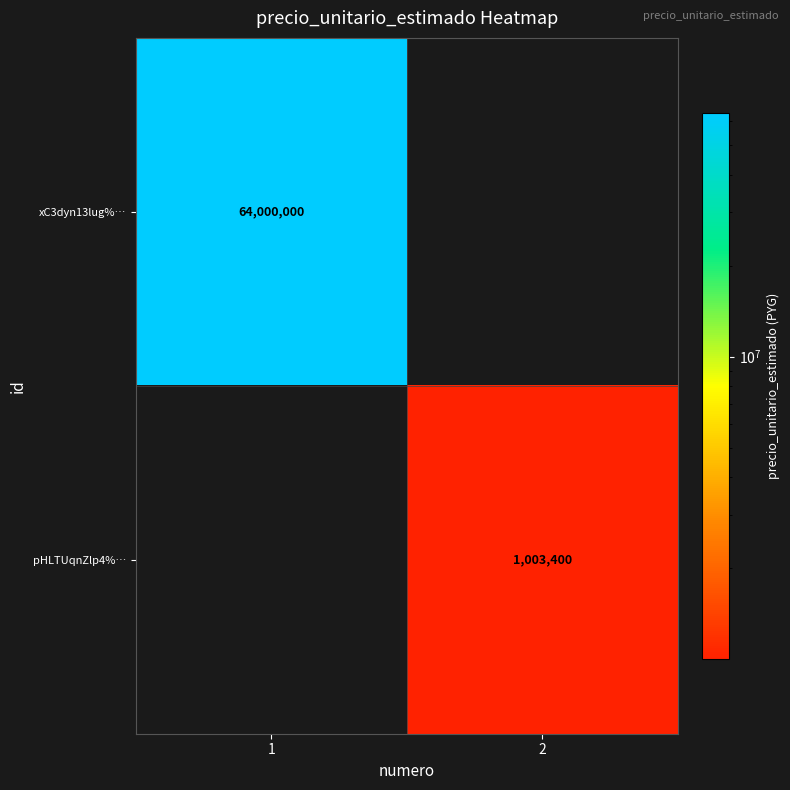

Between 1 and 2, which is larger?

1